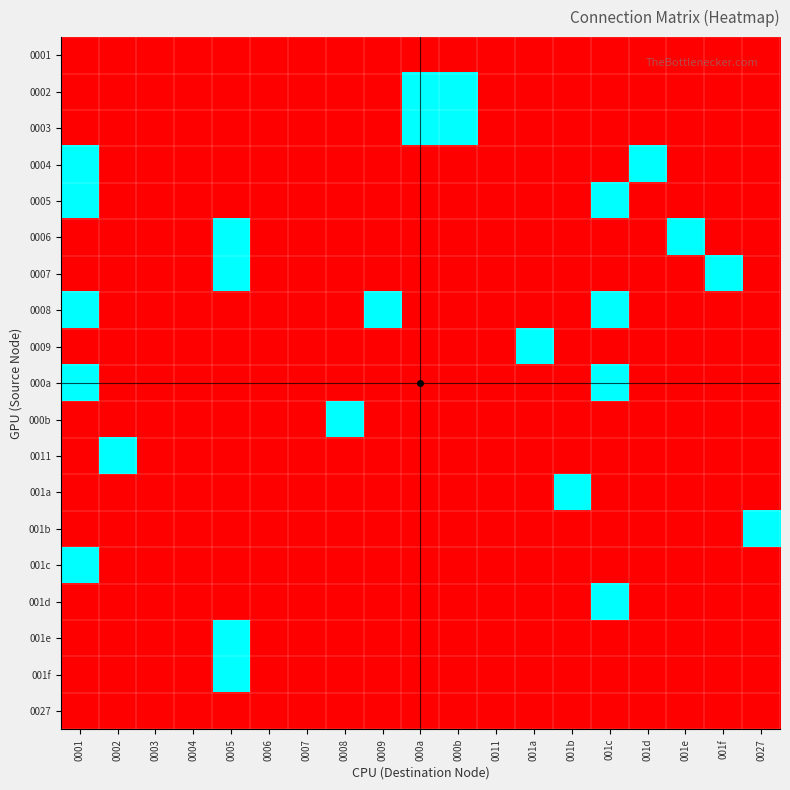

Reading left to right, extract all data points from this chart.

0001: 0001=0	0002=0	0003=0	0004=0	0005=0	0006=0	0007=0	0008=0	0009=0	000a=0	000b=0	0011=0	001a=0	001b=0	001c=0	001d=0	001e=0	001f=0	0027=0
0002: 0001=0	0002=0	0003=0	0004=0	0005=0	0006=0	0007=0	0008=0	0009=0	000a=1	000b=1	0011=0	001a=0	001b=0	001c=0	001d=0	001e=0	001f=0	0027=0
0003: 0001=0	0002=0	0003=0	0004=0	0005=0	0006=0	0007=0	0008=0	0009=0	000a=1	000b=1	0011=0	001a=0	001b=0	001c=0	001d=0	001e=0	001f=0	0027=0
0004: 0001=1	0002=0	0003=0	0004=0	0005=0	0006=0	0007=0	0008=0	0009=0	000a=0	000b=0	0011=0	001a=0	001b=0	001c=0	001d=1	001e=0	001f=0	0027=0
0005: 0001=1	0002=0	0003=0	0004=0	0005=0	0006=0	0007=0	0008=0	0009=0	000a=0	000b=0	0011=0	001a=0	001b=0	001c=1	001d=0	001e=0	001f=0	0027=0
0006: 0001=0	0002=0	0003=0	0004=0	0005=1	0006=0	0007=0	0008=0	0009=0	000a=0	000b=0	0011=0	001a=0	001b=0	001c=0	001d=0	001e=1	001f=0	0027=0
0007: 0001=0	0002=0	0003=0	0004=0	0005=1	0006=0	0007=0	0008=0	0009=0	000a=0	000b=0	0011=0	001a=0	001b=0	001c=0	001d=0	001e=0	001f=1	0027=0
0008: 0001=1	0002=0	0003=0	0004=0	0005=0	0006=0	0007=0	0008=0	0009=1	000a=0	000b=0	0011=0	001a=0	001b=0	001c=1	001d=0	001e=0	001f=0	0027=0
0009: 0001=0	0002=0	0003=0	0004=0	0005=0	0006=0	0007=0	0008=0	0009=0	000a=0	000b=0	0011=0	001a=1	001b=0	001c=0	001d=0	001e=0	001f=0	0027=0
000a: 0001=1	0002=0	0003=0	0004=0	0005=0	0006=0	0007=0	0008=0	0009=0	000a=0	000b=0	0011=0	001a=0	001b=0	001c=1	001d=0	001e=0	001f=0	0027=0
000b: 0001=0	0002=0	0003=0	0004=0	0005=0	0006=0	0007=0	0008=1	0009=0	000a=0	000b=0	0011=0	001a=0	001b=0	001c=0	001d=0	001e=0	001f=0	0027=0
0011: 0001=0	0002=1	0003=0	0004=0	0005=0	0006=0	0007=0	0008=0	0009=0	000a=0	000b=0	0011=0	001a=0	001b=0	001c=0	001d=0	001e=0	001f=0	0027=0
001a: 0001=0	0002=0	0003=0	0004=0	0005=0	0006=0	0007=0	0008=0	0009=0	000a=0	000b=0	0011=0	001a=0	001b=1	001c=0	001d=0	001e=0	001f=0	0027=0
001b: 0001=0	0002=0	0003=0	0004=0	0005=0	0006=0	0007=0	0008=0	0009=0	000a=0	000b=0	0011=0	001a=0	001b=0	001c=0	001d=0	001e=0	001f=0	0027=1
001c: 0001=1	0002=0	0003=0	0004=0	0005=0	0006=0	0007=0	0008=0	0009=0	000a=0	000b=0	0011=0	001a=0	001b=0	001c=0	001d=0	001e=0	001f=0	0027=0
001d: 0001=0	0002=0	0003=0	0004=0	0005=0	0006=0	0007=0	0008=0	0009=0	000a=0	000b=0	0011=0	001a=0	001b=0	001c=1	001d=0	001e=0	001f=0	0027=0
001e: 0001=0	0002=0	0003=0	0004=0	0005=1	0006=0	0007=0	0008=0	0009=0	000a=0	000b=0	0011=0	001a=0	001b=0	001c=0	001d=0	001e=0	001f=0	0027=0
001f: 0001=0	0002=0	0003=0	0004=0	0005=1	0006=0	0007=0	0008=0	0009=0	000a=0	000b=0	0011=0	001a=0	001b=0	001c=0	001d=0	001e=0	001f=0	0027=0
0027: 0001=0	0002=0	0003=0	0004=0	0005=0	0006=0	0007=0	0008=0	0009=0	000a=0	000b=0	0011=0	001a=0	001b=0	001c=0	001d=0	001e=0	001f=0	0027=0